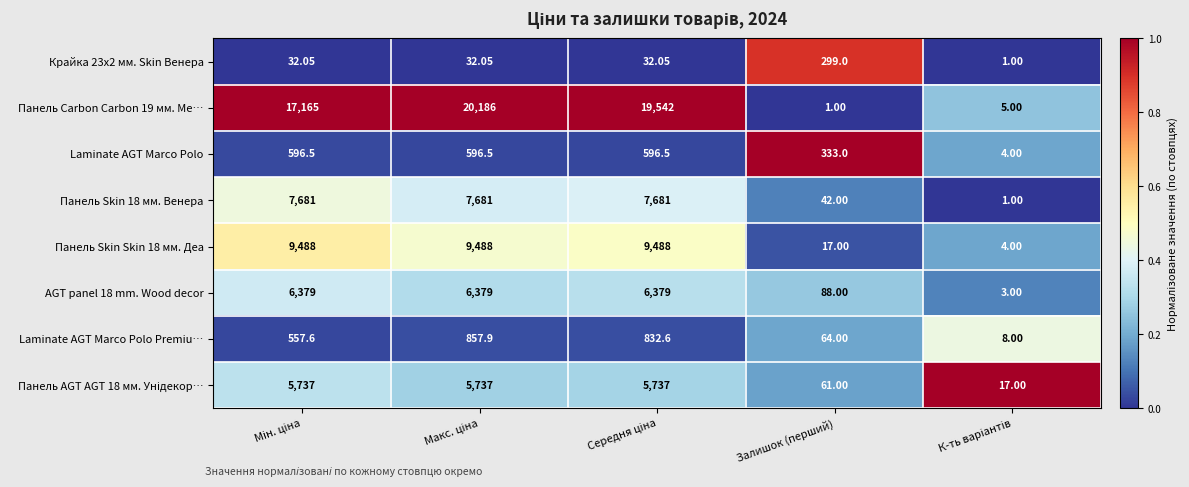

At which label is Панель Skin Skin 18 мм. Деа closest to 4746?

Залишок (перший)